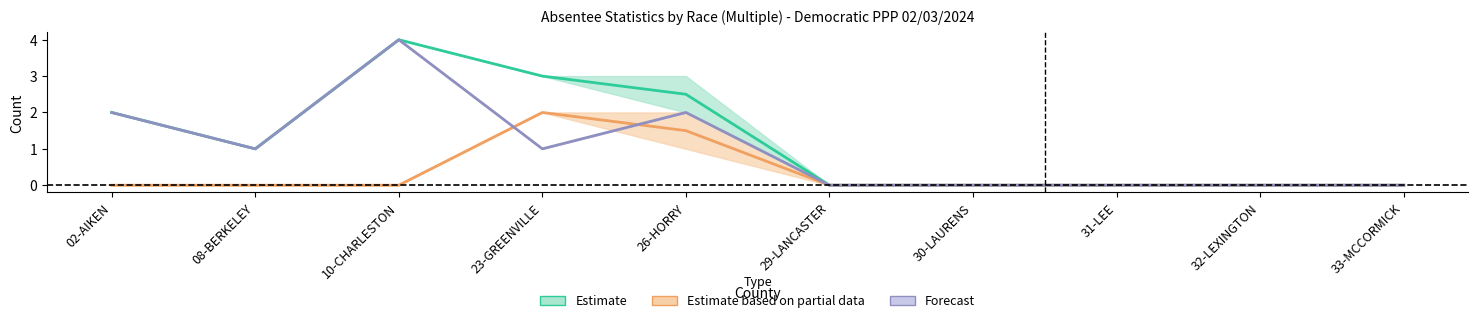

True or false: NonUOCAVA Applications Issued and Total Applications Issued intersect in this chart.

False